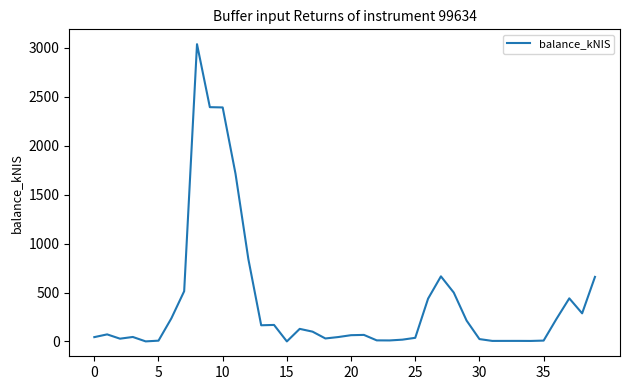

What is the difference between the maximum and minimum values?

3035.5